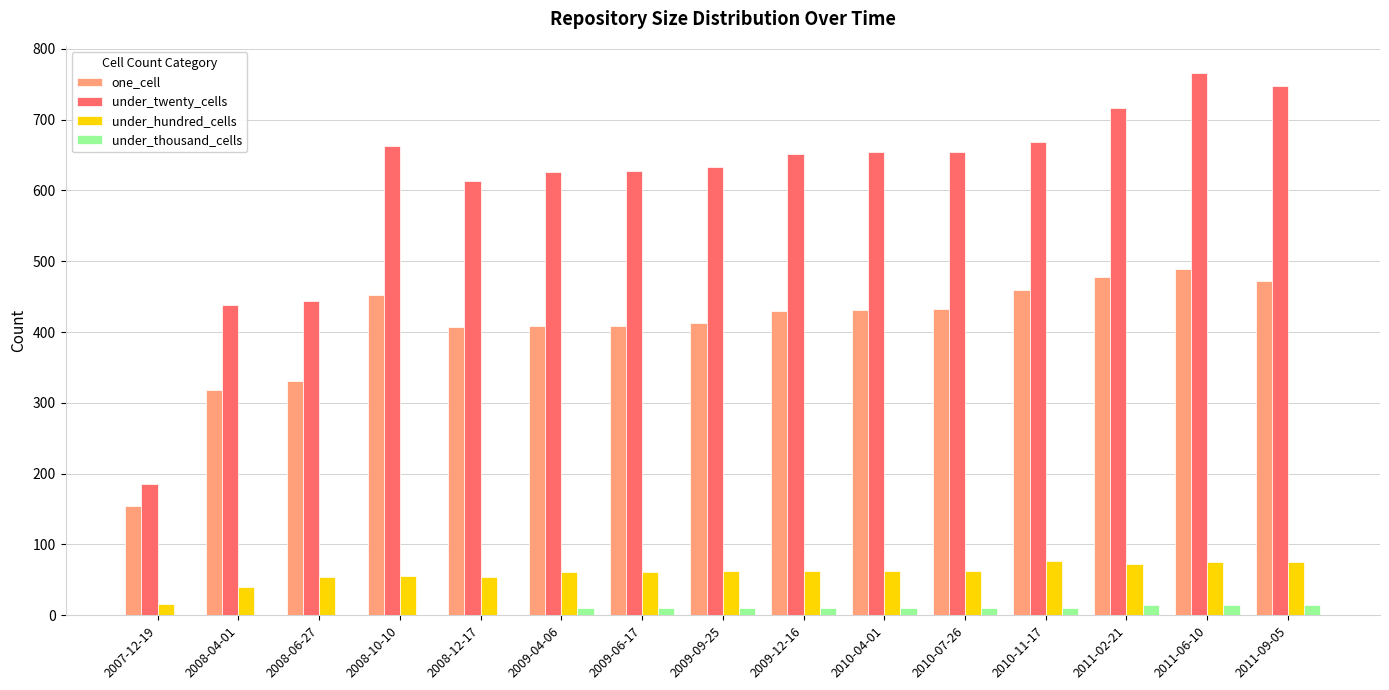

At which category is the sum across all series the highest?

2011-06-10